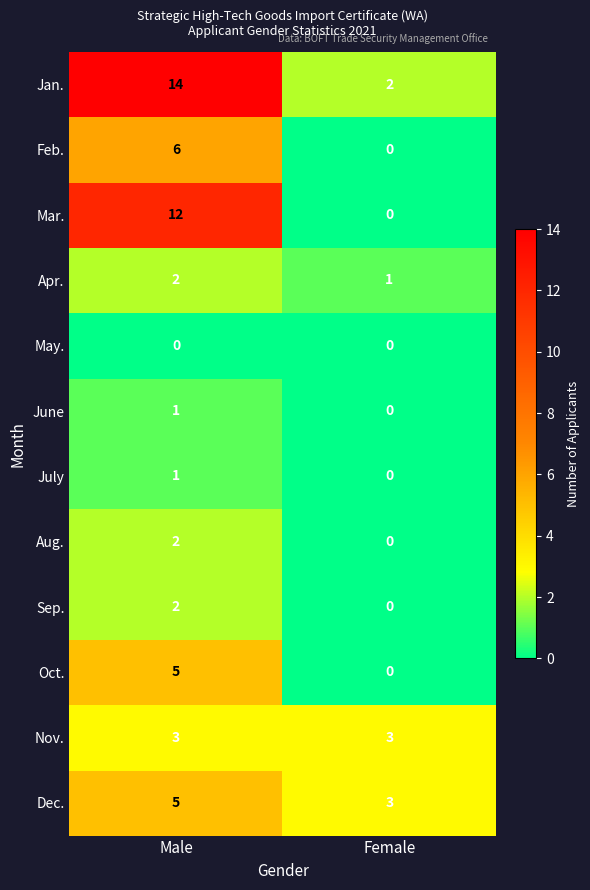

Is it true that Nov. equals 3 at Female?

True